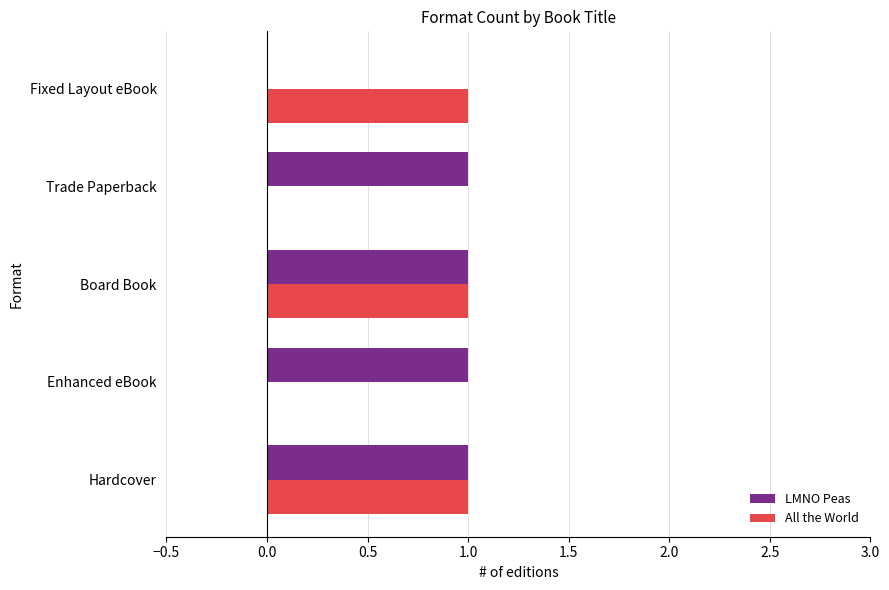

Between Enhanced eBook and Board Book, which series saw the biggest shift?

All the World